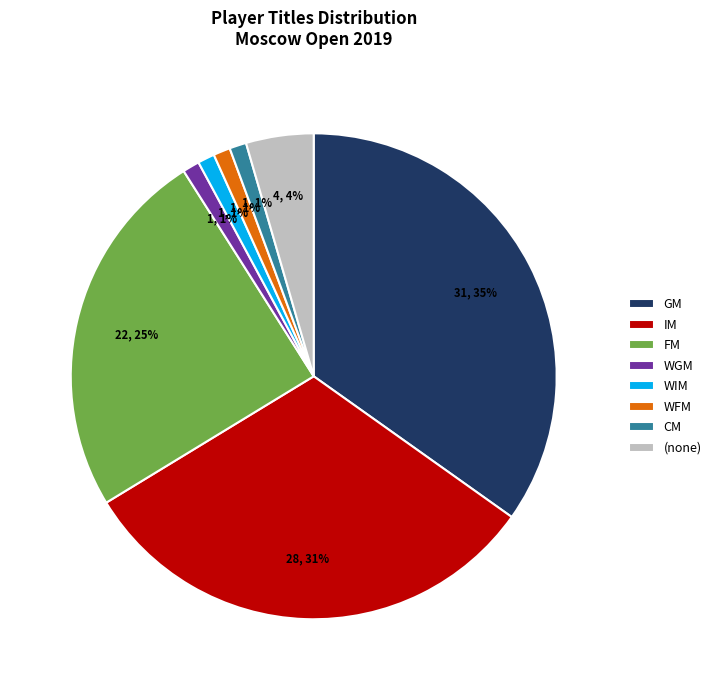

Approximately how many times larger is the value at GM compared to IM?

1.1